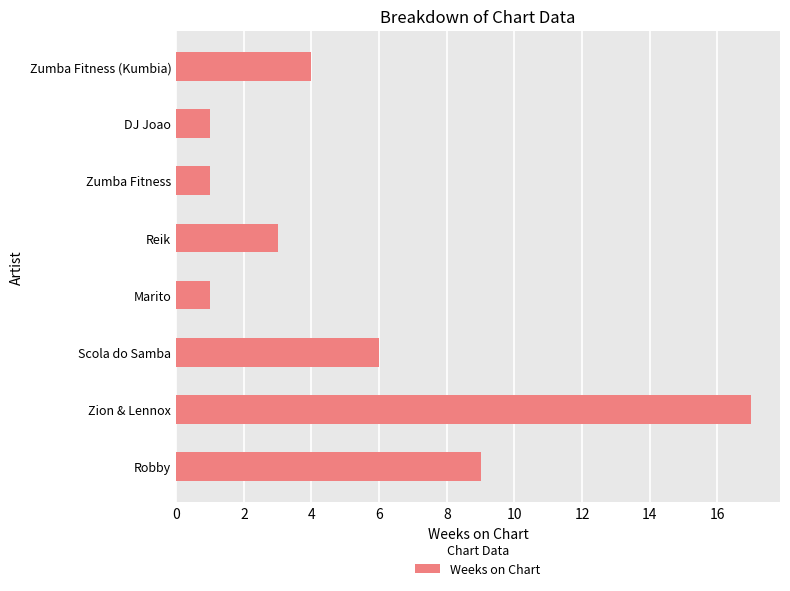

What is the ratio of the value at Reik to the value at Marito?

3.0